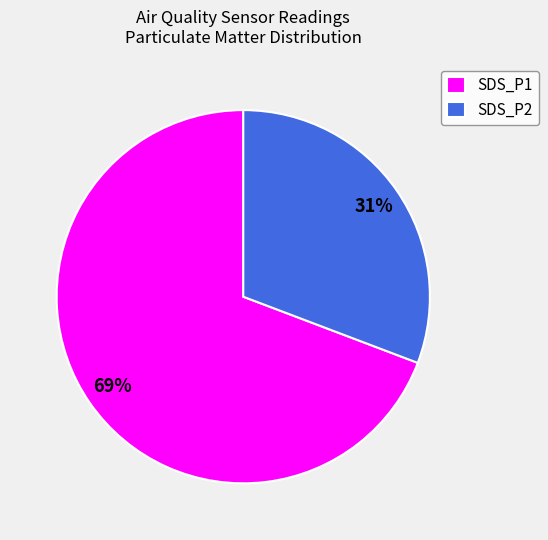

What is the ratio of the value at SDS_P1 to the value at SDS_P2?

2.2